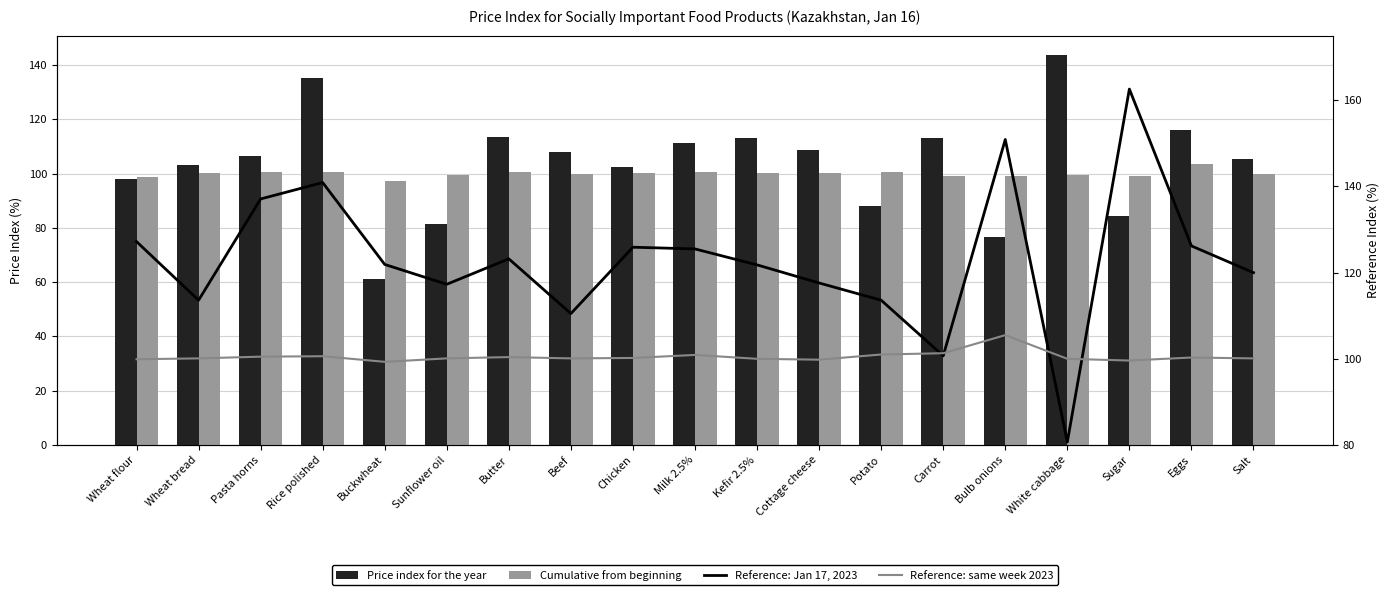

What are all the series names shown in the legend?

Price index for the year, Cumulative from beginning, Reference: Jan 17, 2023, Reference: same week 2023